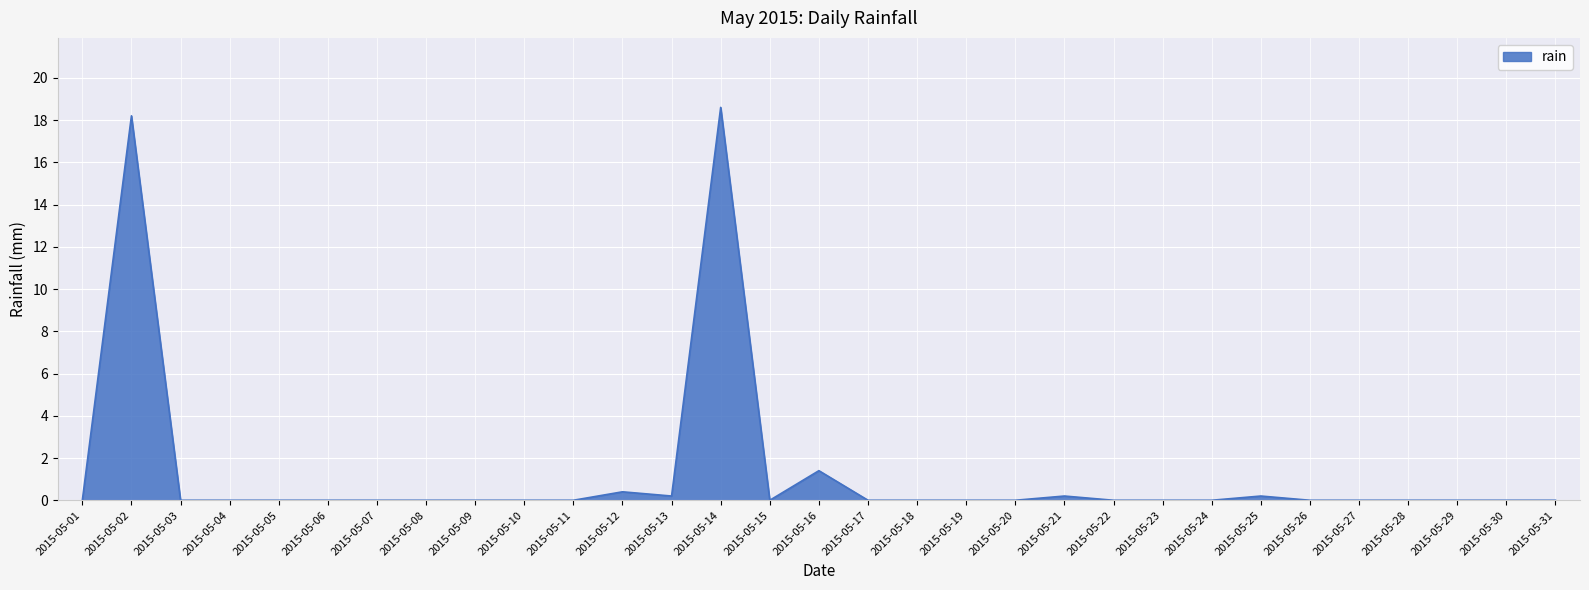

What is the maximum value shown in the chart?

18.6